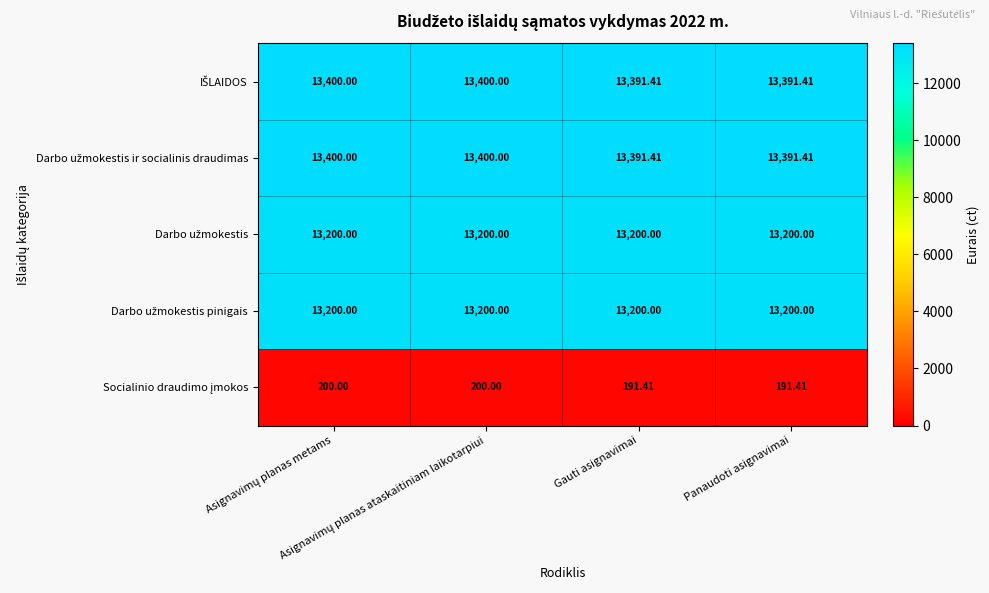

Count the number of data series in this chart.

5